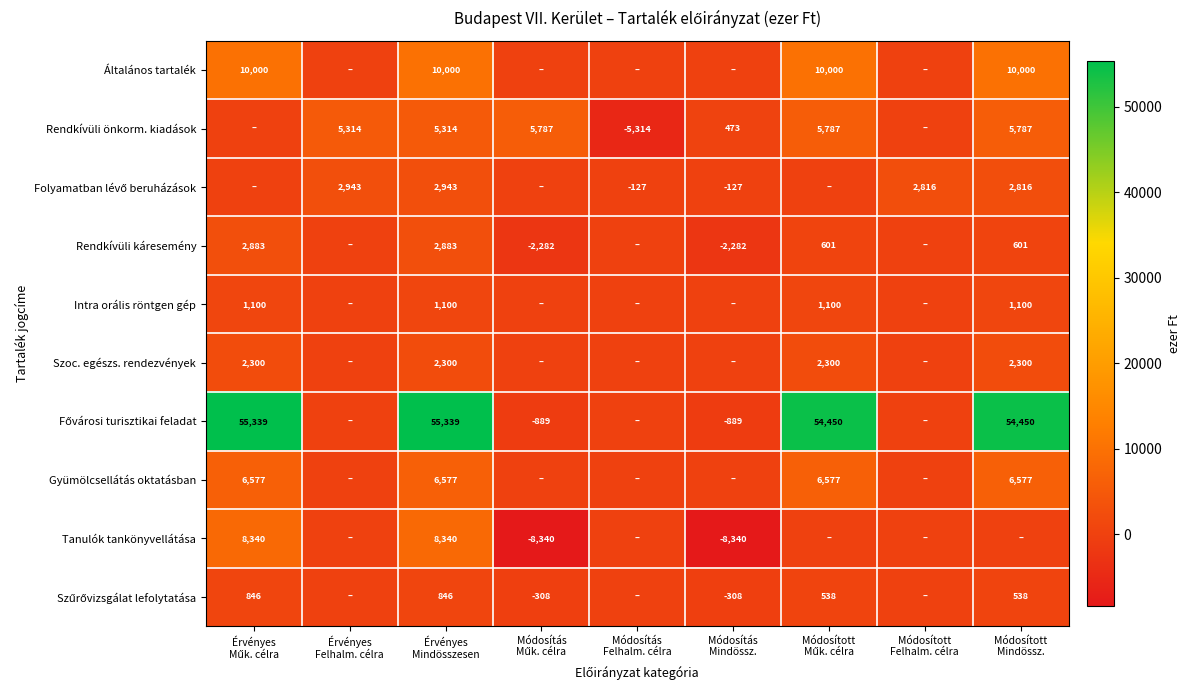

What is the difference between the second highest and second lowest values in the Fővárosi turisztikai feladat series?

56228